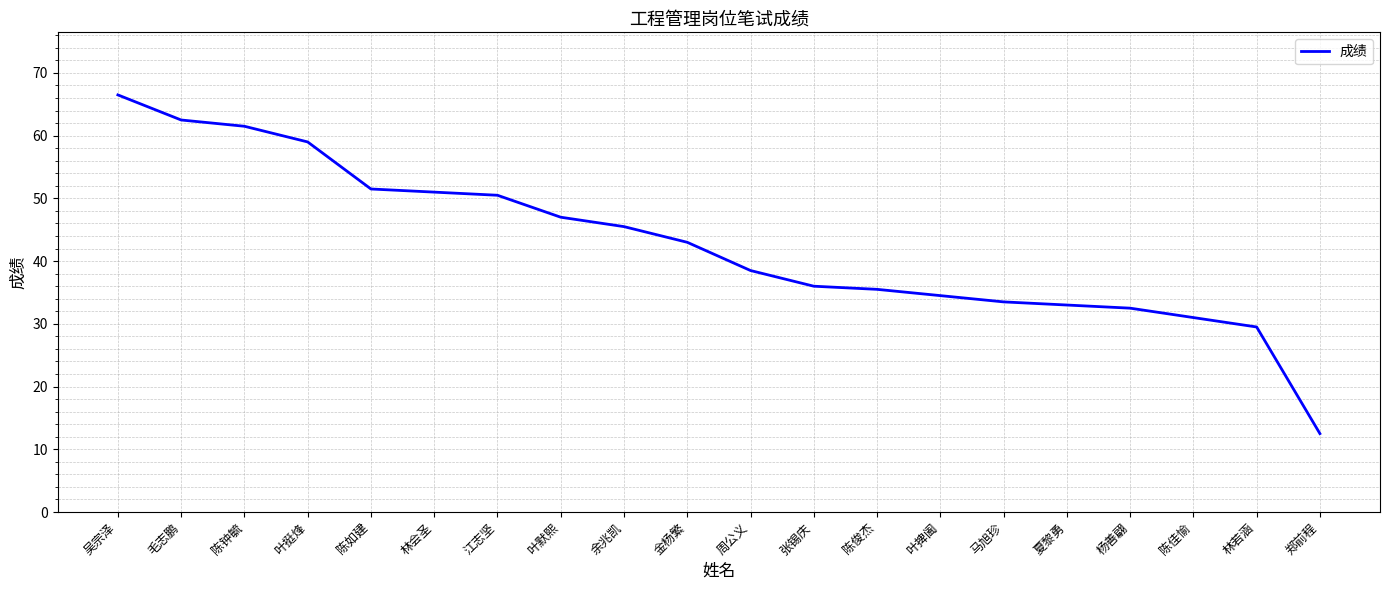

What is the change in value from 余兆凯 to 叶捭阖?

-11.0